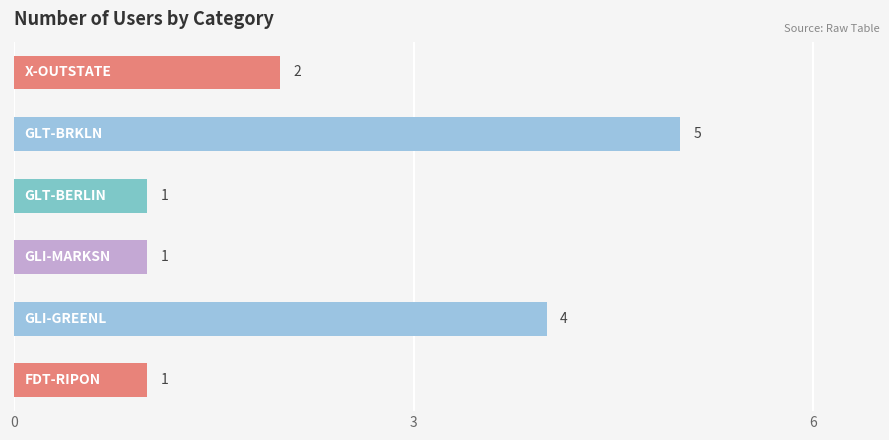

How many values are between 1 and 4?

5